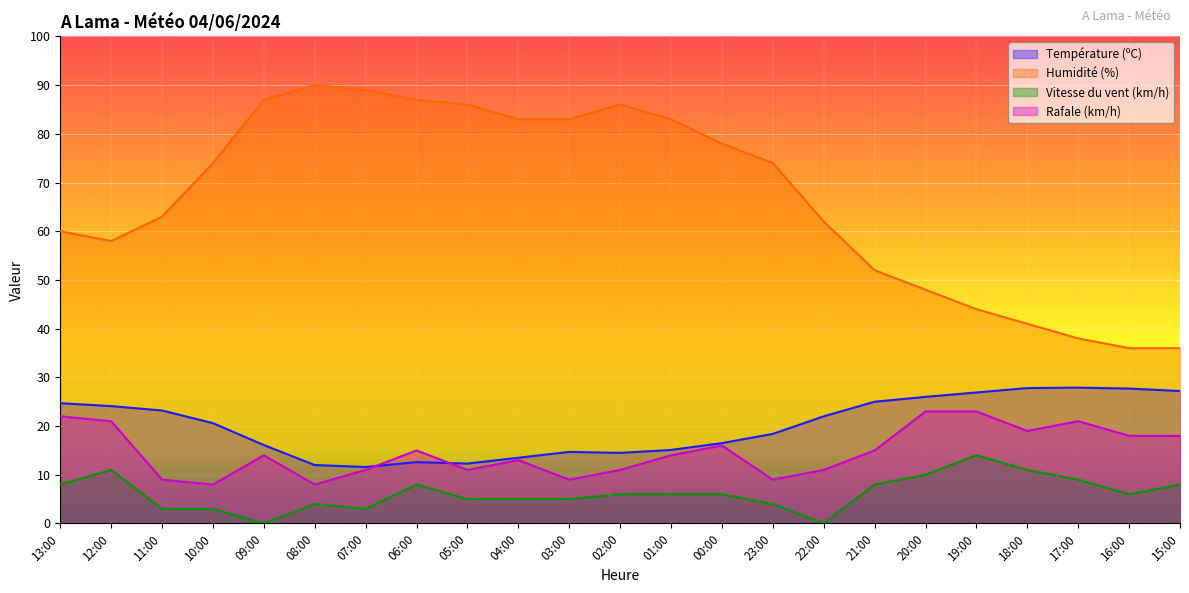

At which category does Humidité (%) reach its first local valley?

12:00